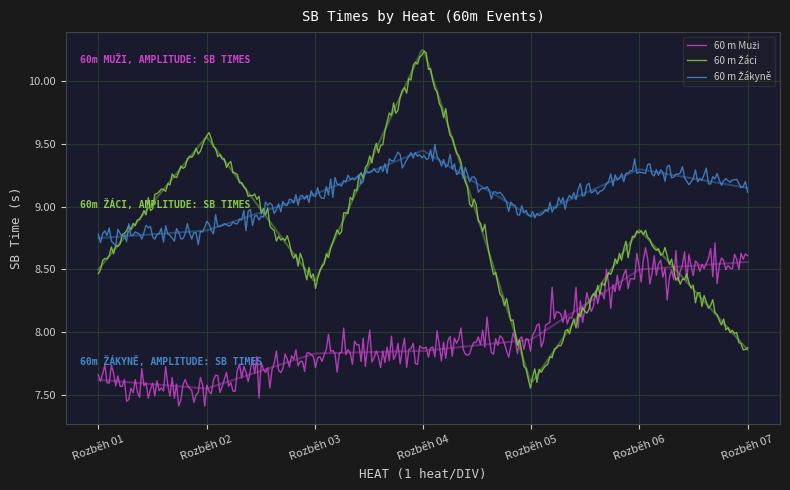

What is the approximate value of 60 m Muži at Rozběh 04?

7.8